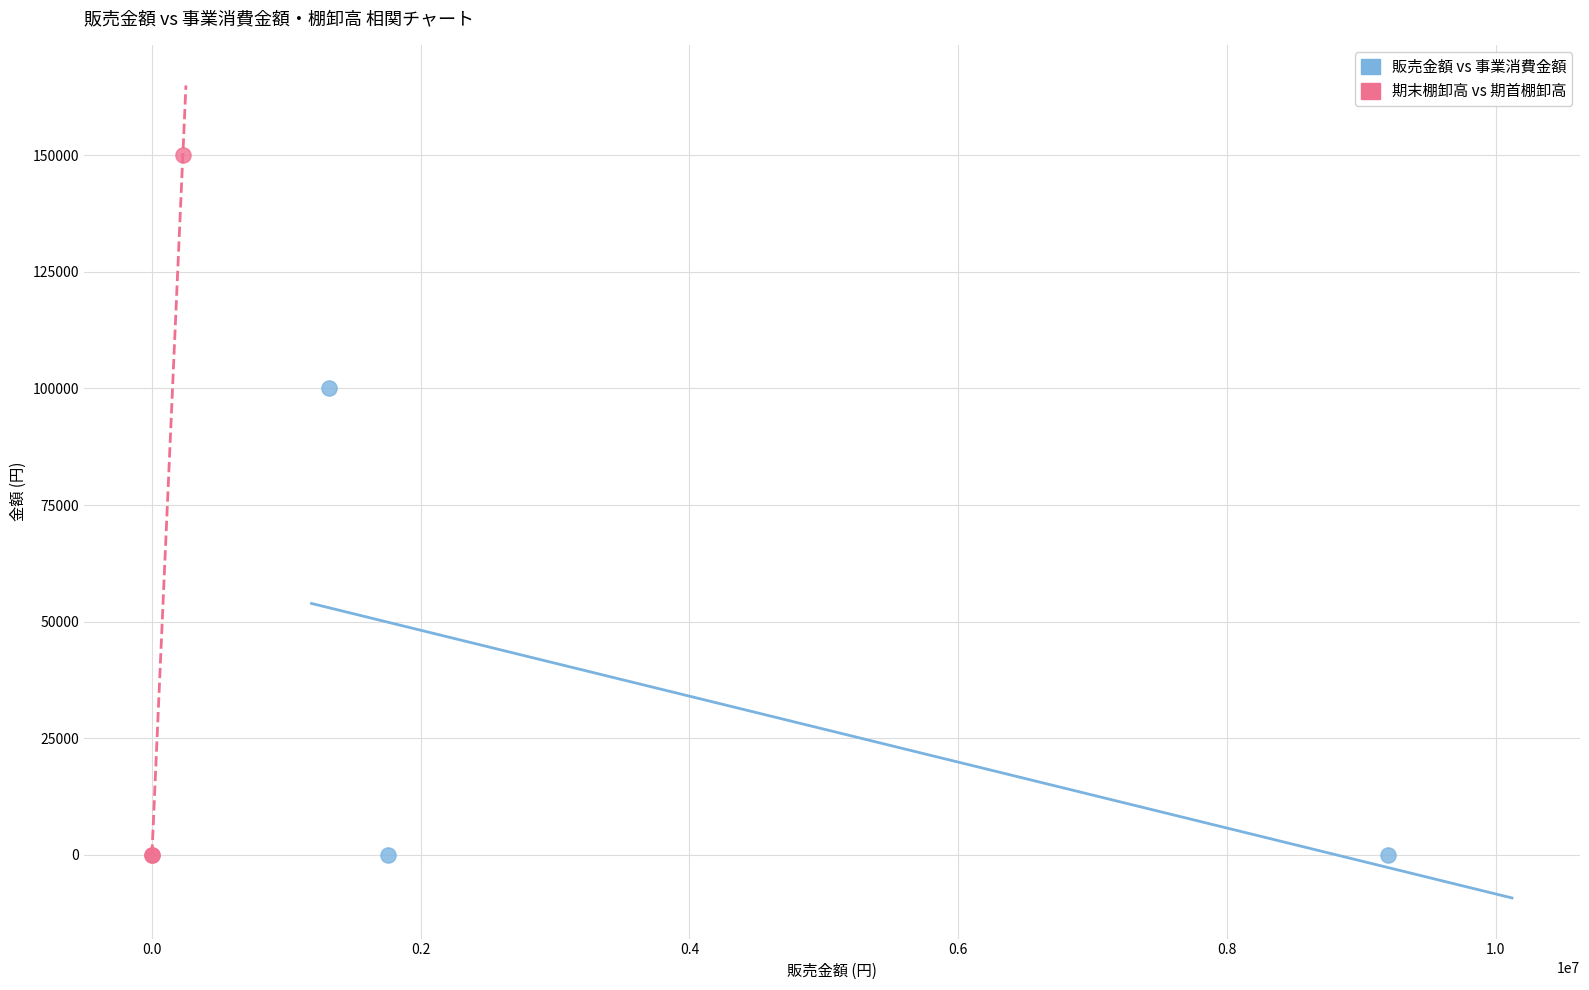

What are all the series names shown in the legend?

販売金額 vs 事業消費金額, 期末棚卸高 vs 期首棚卸高